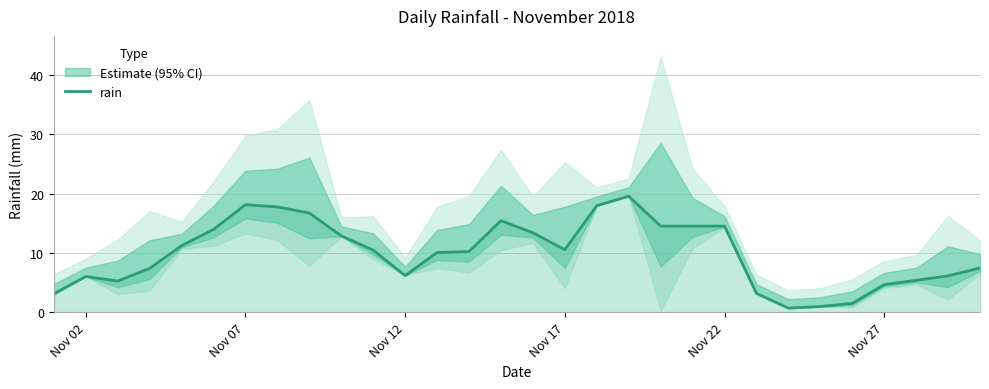

What is the highest value of the rain series?

19.6